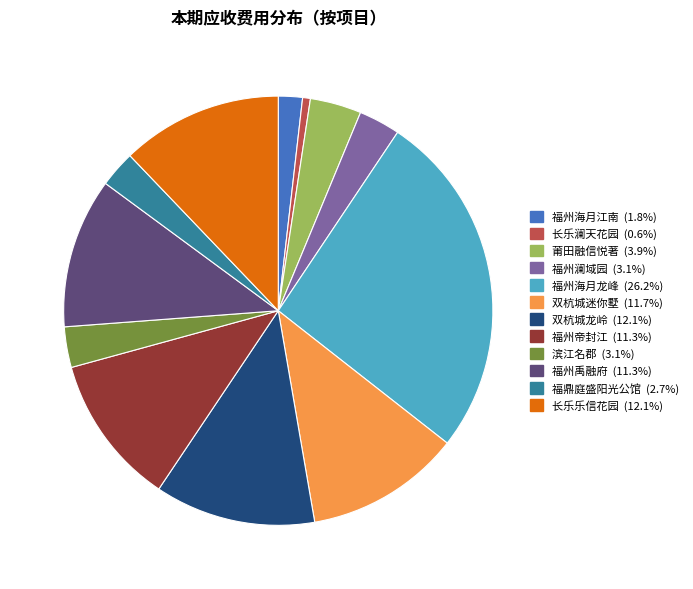

Combined, do 福州澜域园 and 双杭城迷你墅 account for over 50%?

No